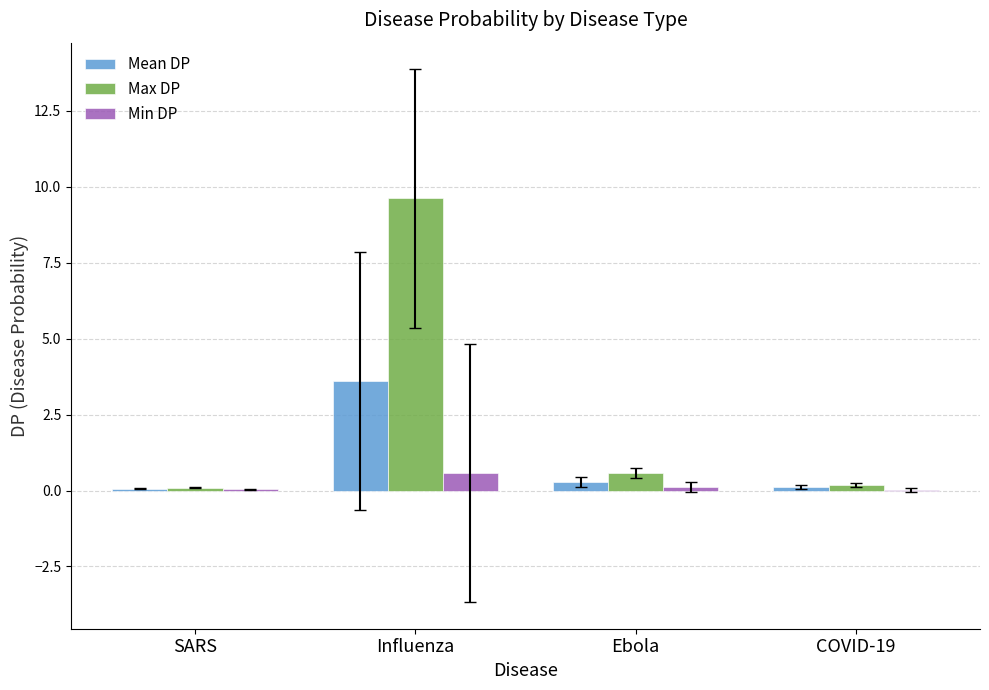

Which category has the highest value in the Max DP series?

Influenza